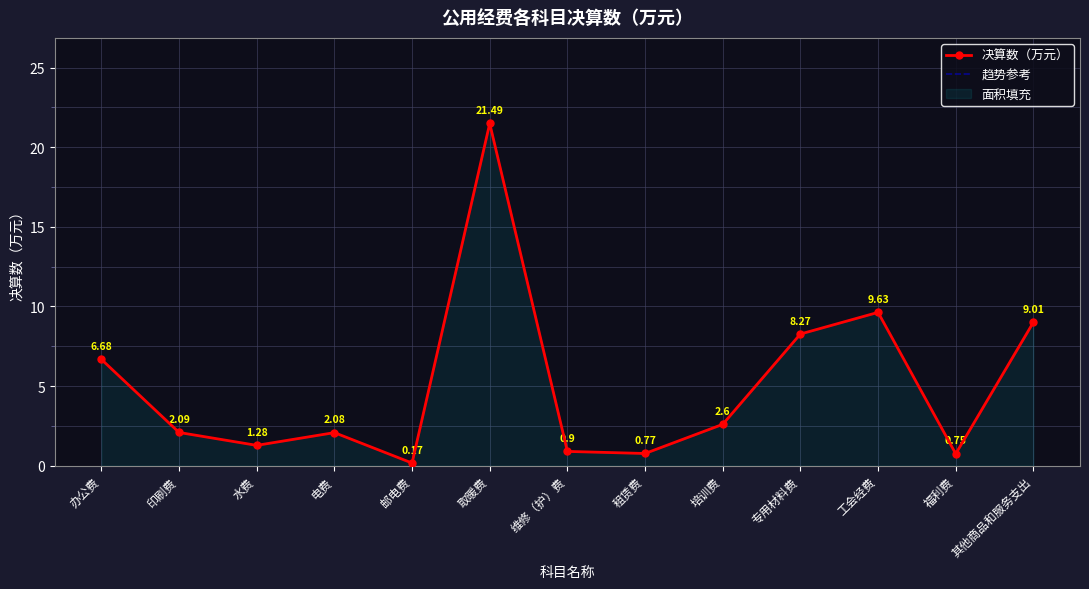

At which label is 决算数（万元） closest to 10?

工会经费